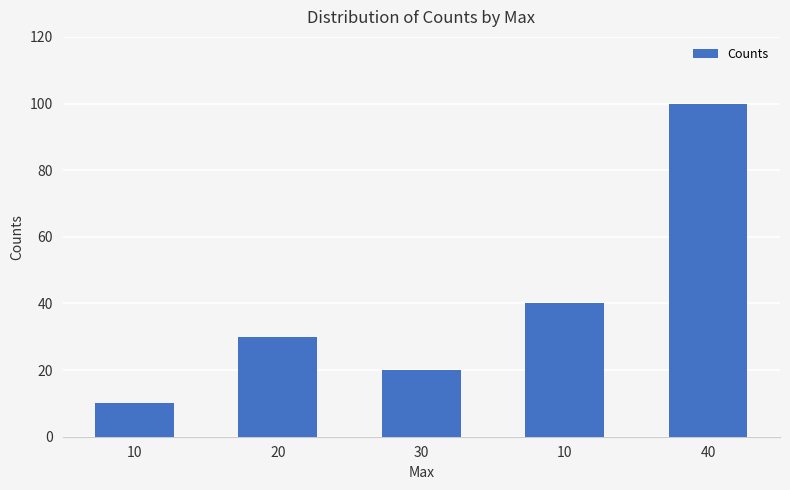

What is the difference between the second highest and minimum values?

30